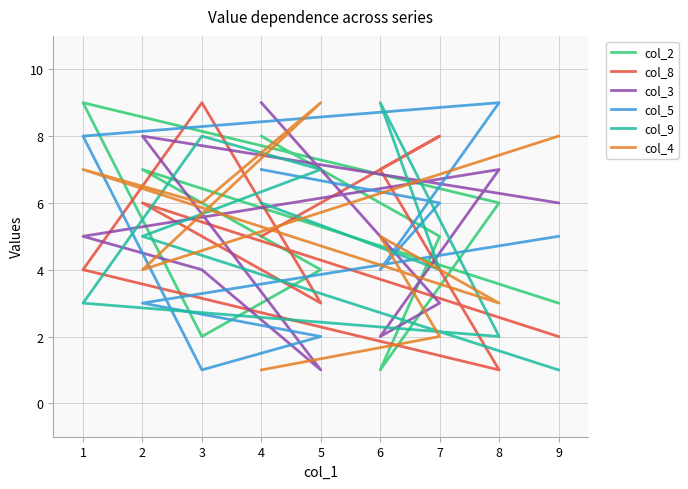

Where is the first local maximum for col_4?

5